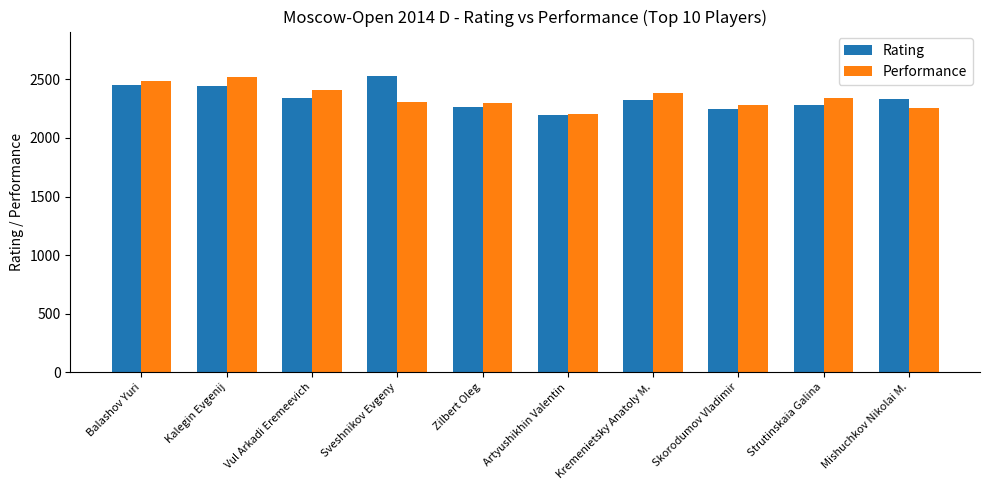

What is the spread (max minus min) of values at Zilbert Oleg?

39